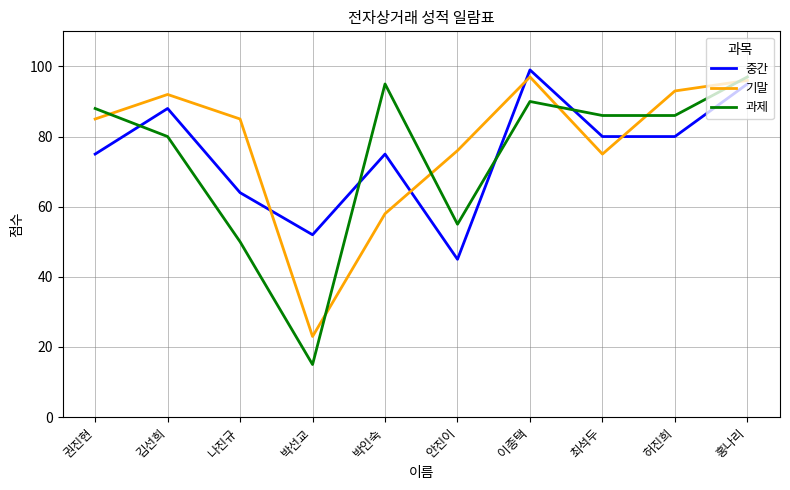

The 과제 series shows 90 at 이종택. True or false?

True